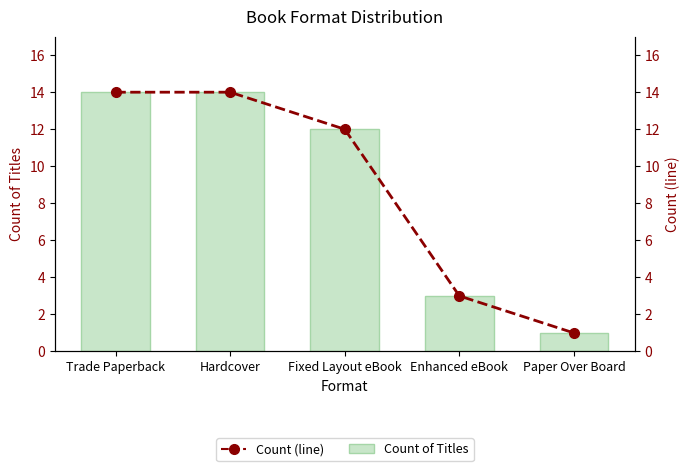

Are the bars horizontal?

No